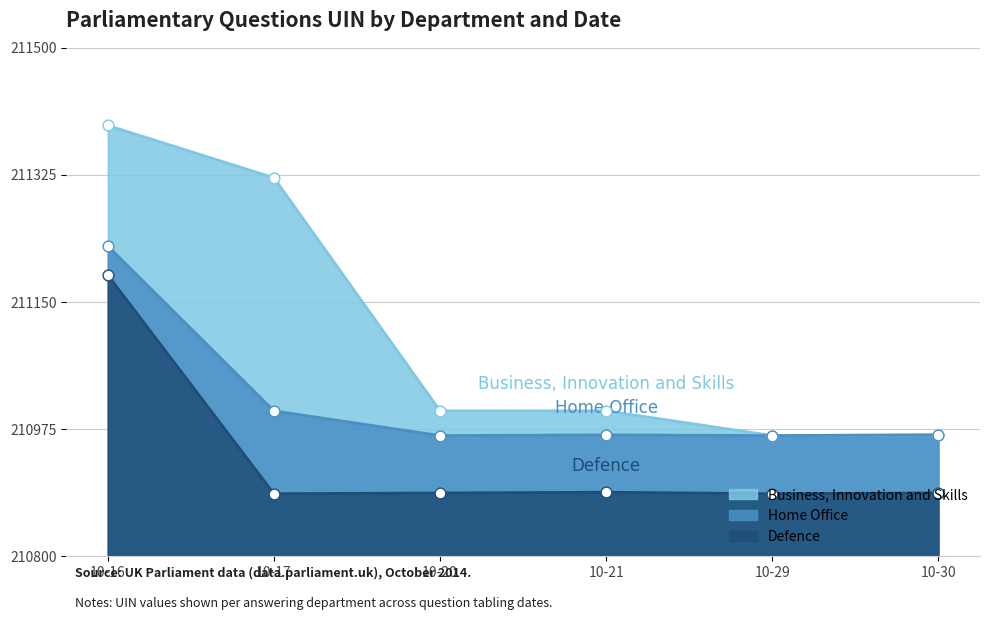

What are all the series names shown in the legend?

Business, Innovation and Skills, Home Office, Defence